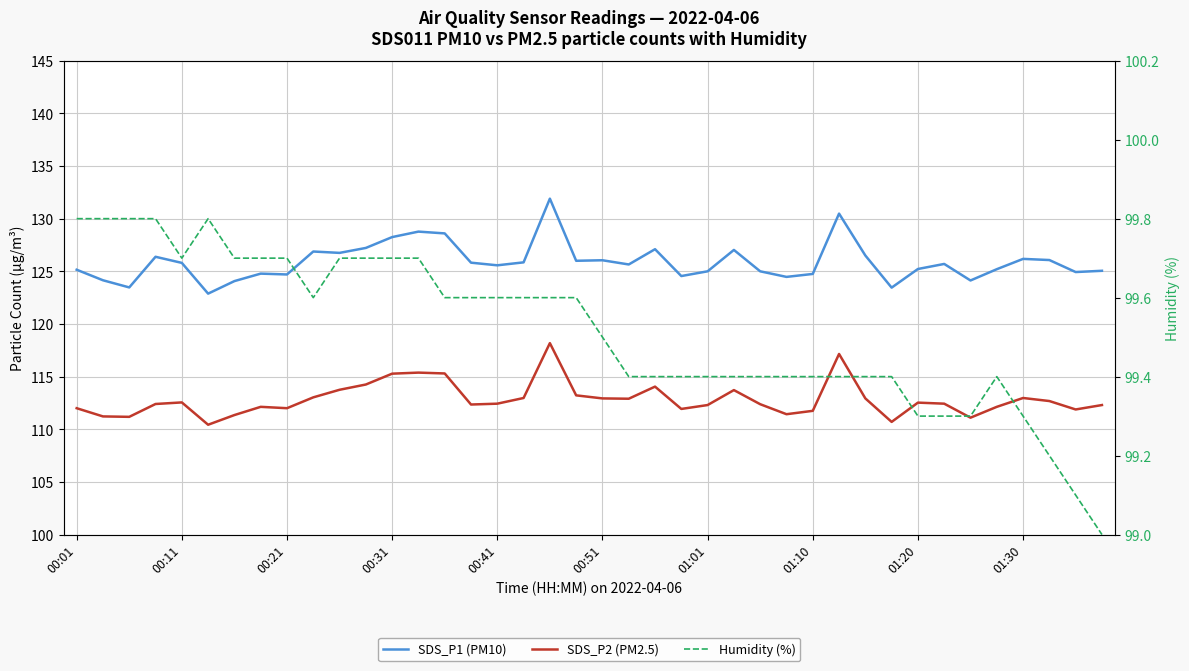

What is the maximum value for SDS_P2 (PM2.5)?

118.2